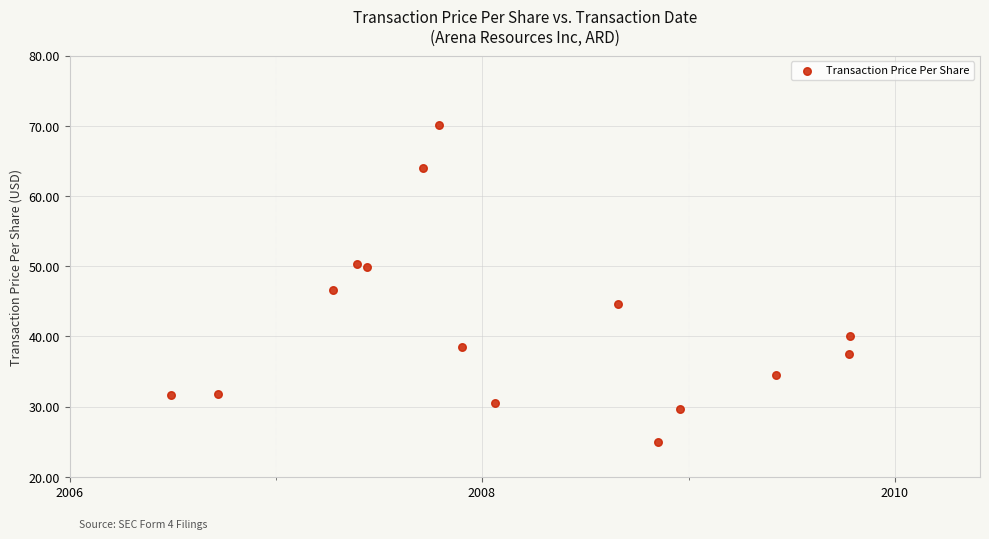

What is the range of X values (max minus min)?

1203.0